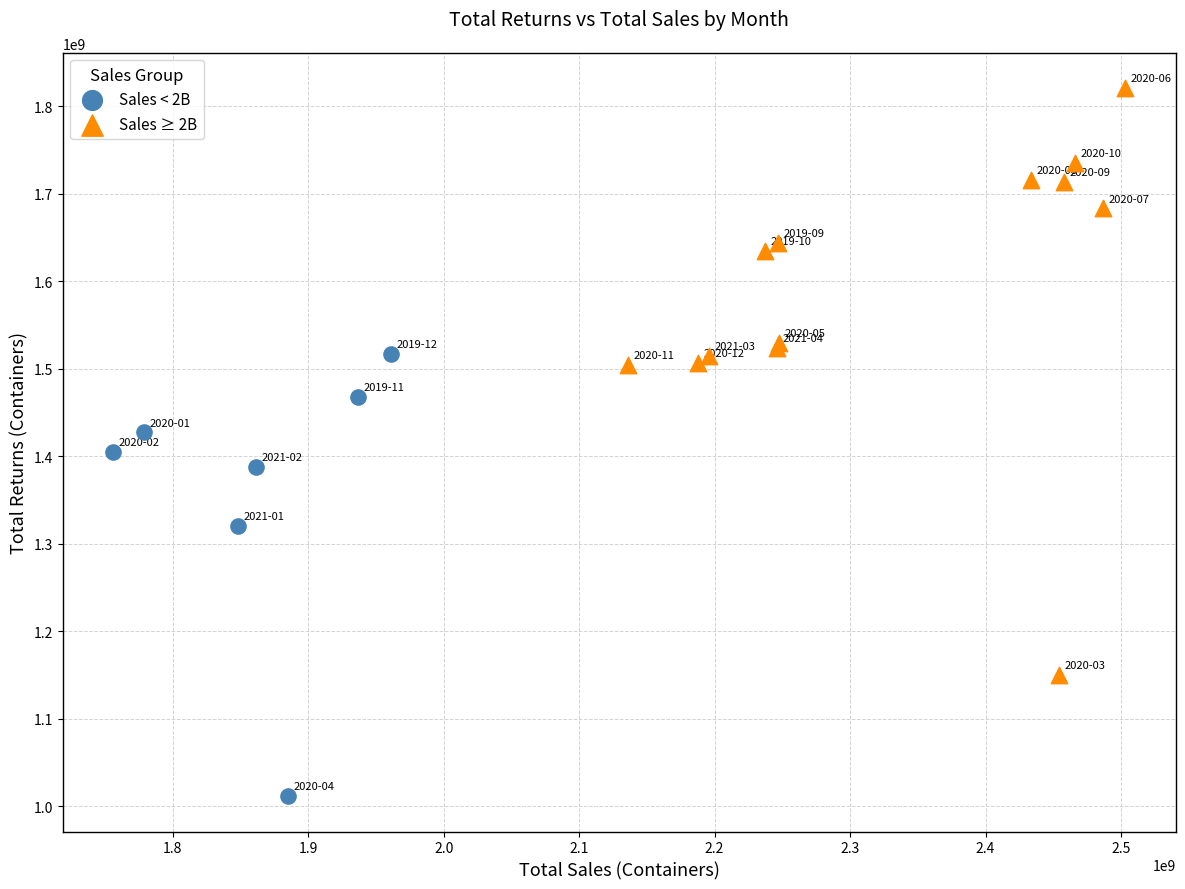

Which series has the widest spread of Y values?

Sales ≥ 2B